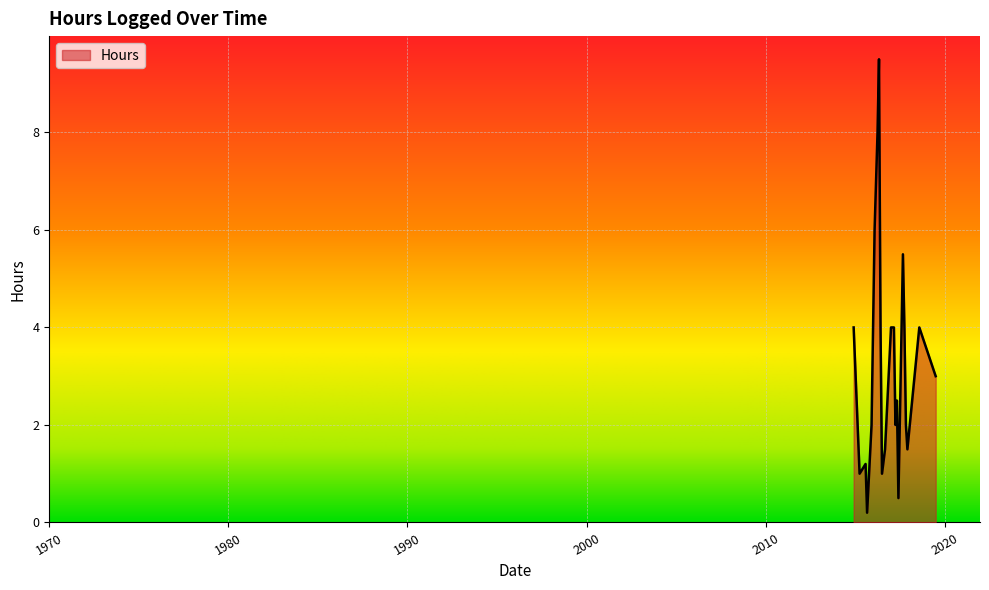

What is the maximum value shown in the chart?

9.5